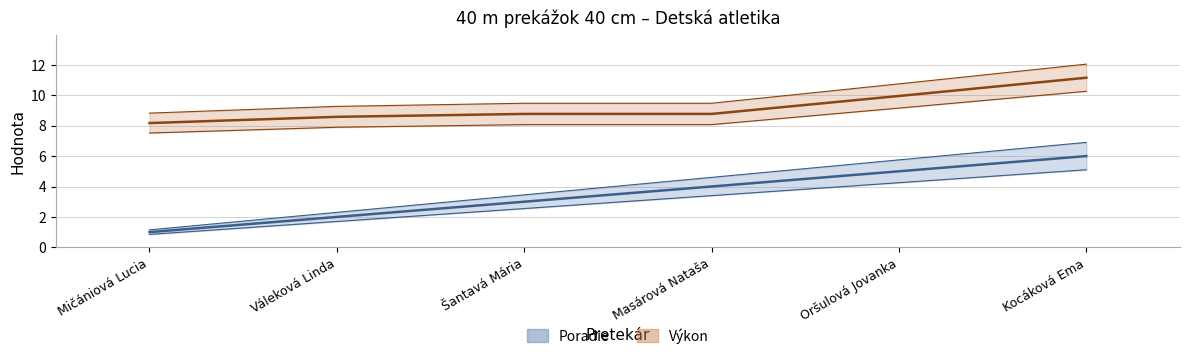

Does the chart have visible grid lines?

Yes